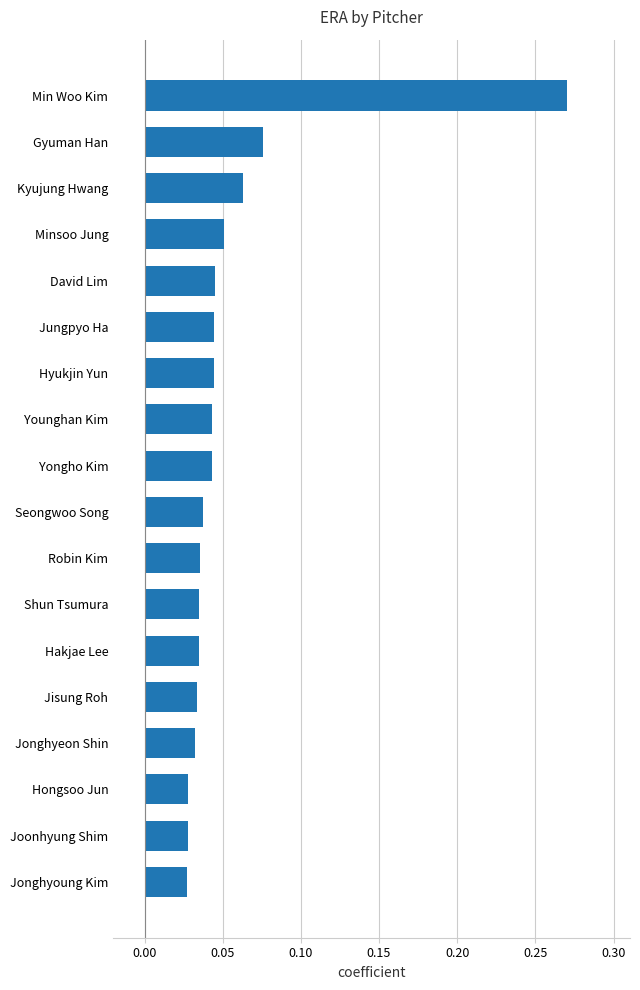

What is the sum of all values?

1.0